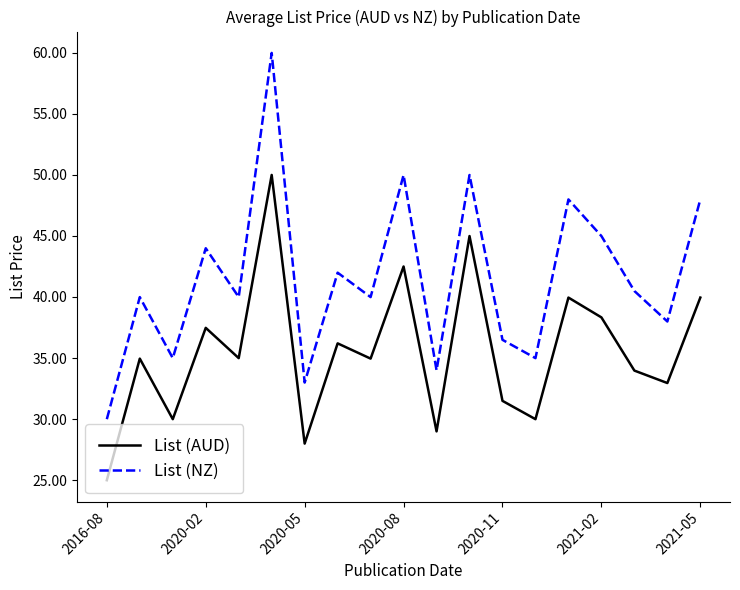

True or false: List (NZ) and List (AUD) intersect in this chart.

False